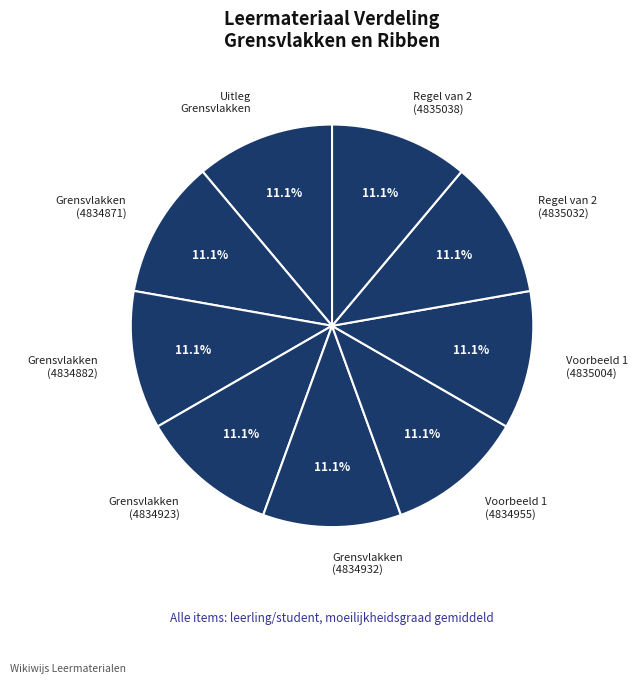

Does Regel van 2 (4835032) represent more than half of the total?

No